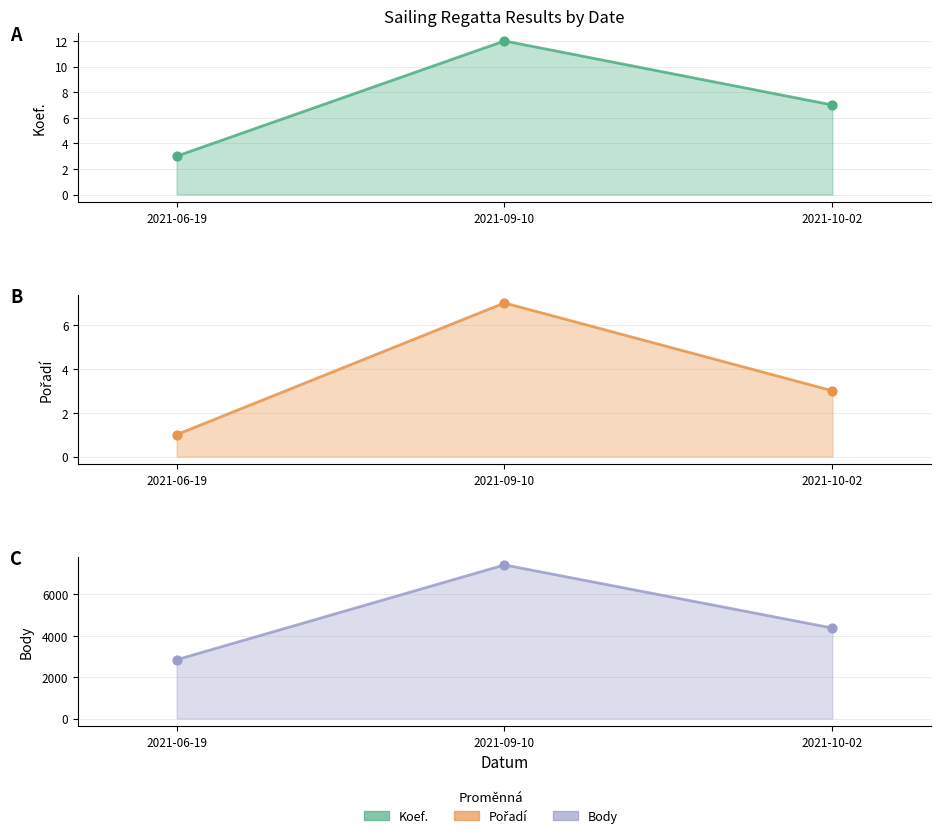

Which series reaches the maximum Y coordinate?

Body